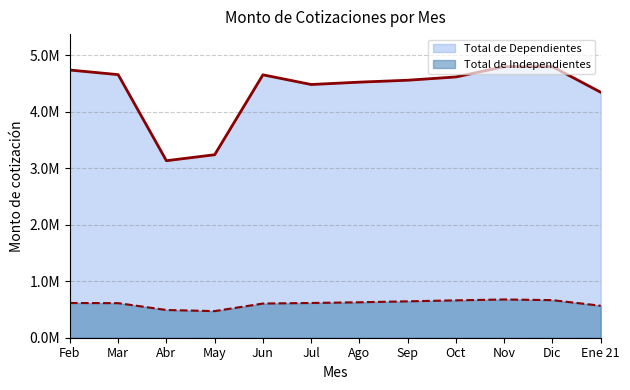

Does the chart have visible grid lines?

Yes